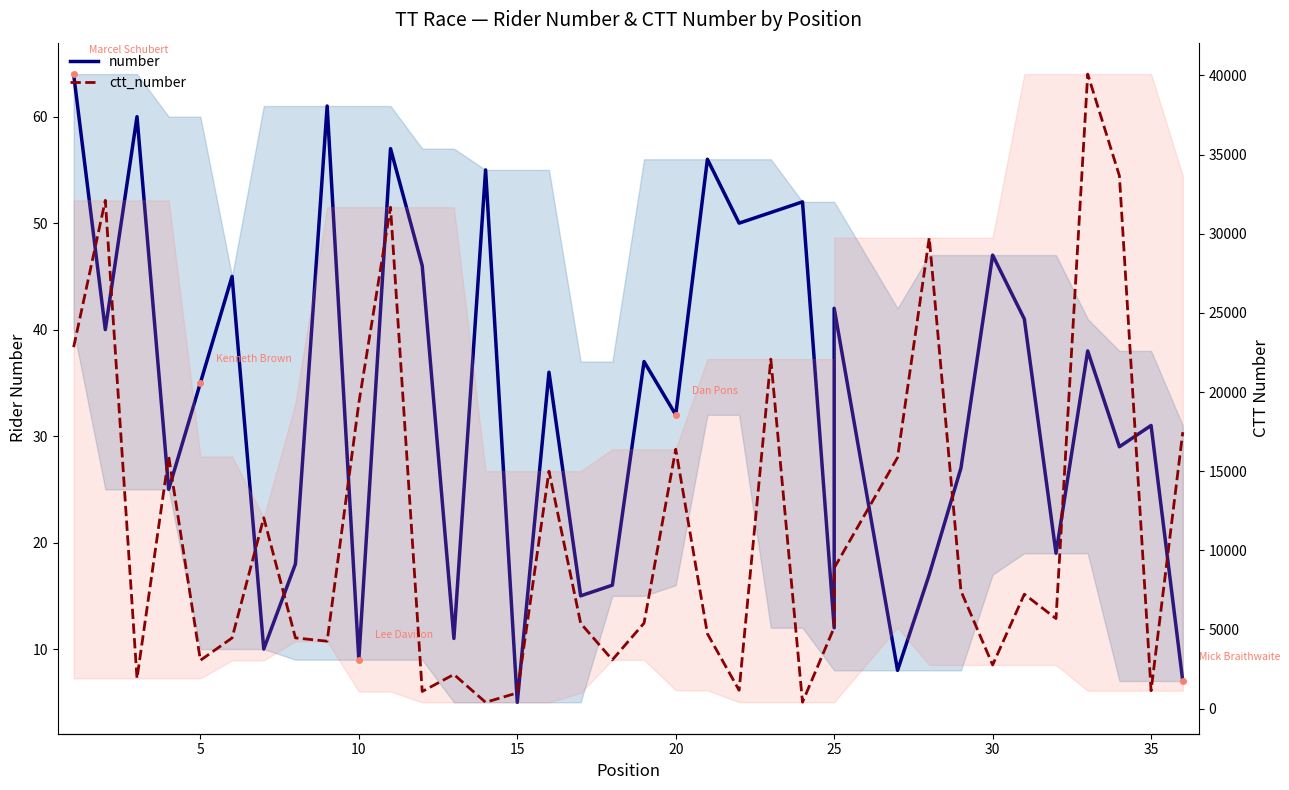

Which series has the widest spread of values?

ctt_number